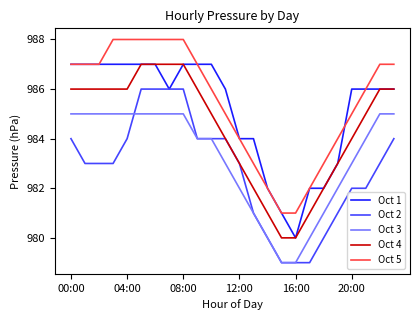

True or false: Oct 5 and Oct 2 intersect in this chart.

False